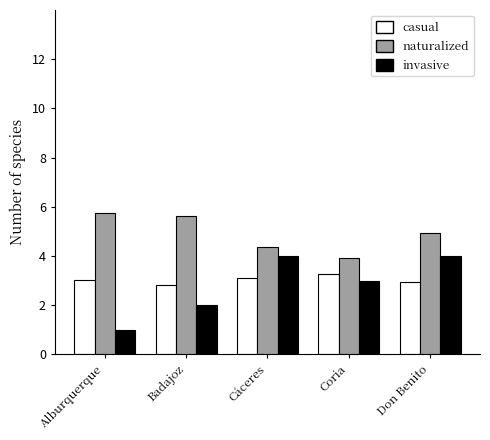

What is the value of the casual bar at the 5th from the left?

2.9